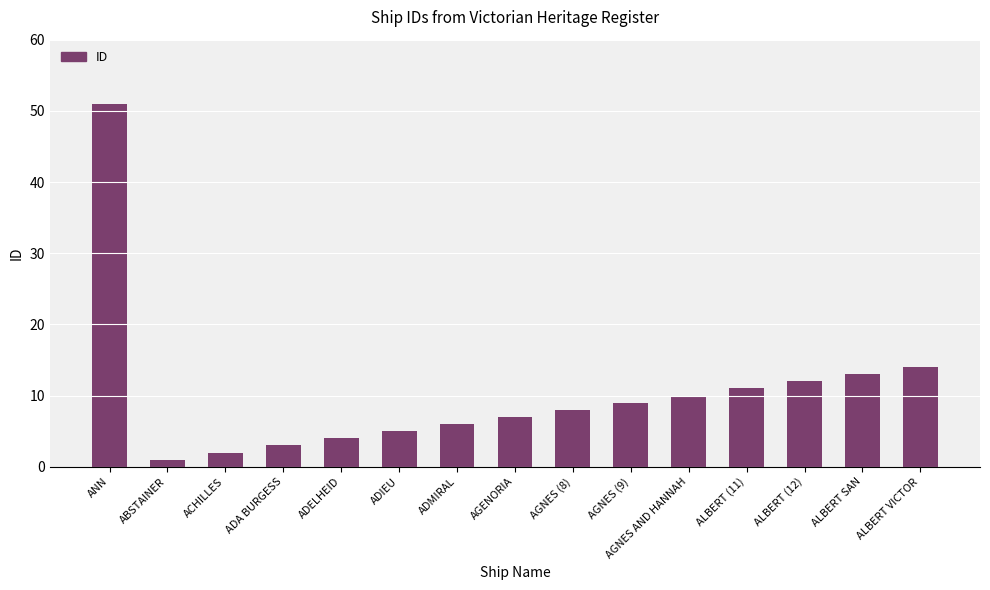

What is the sum of all values?

156